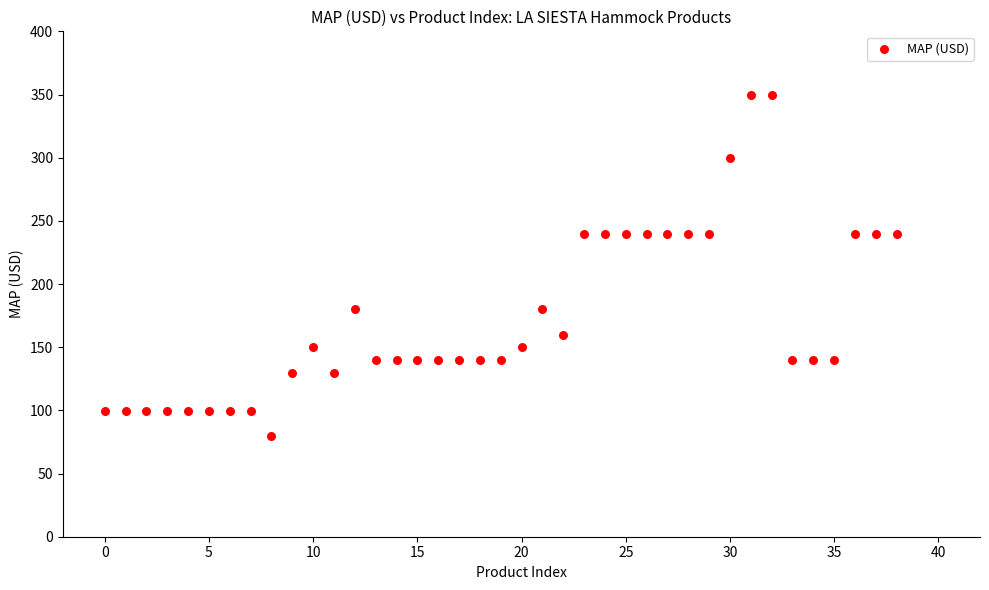

What is the range of Y values (max minus min)?

270.0